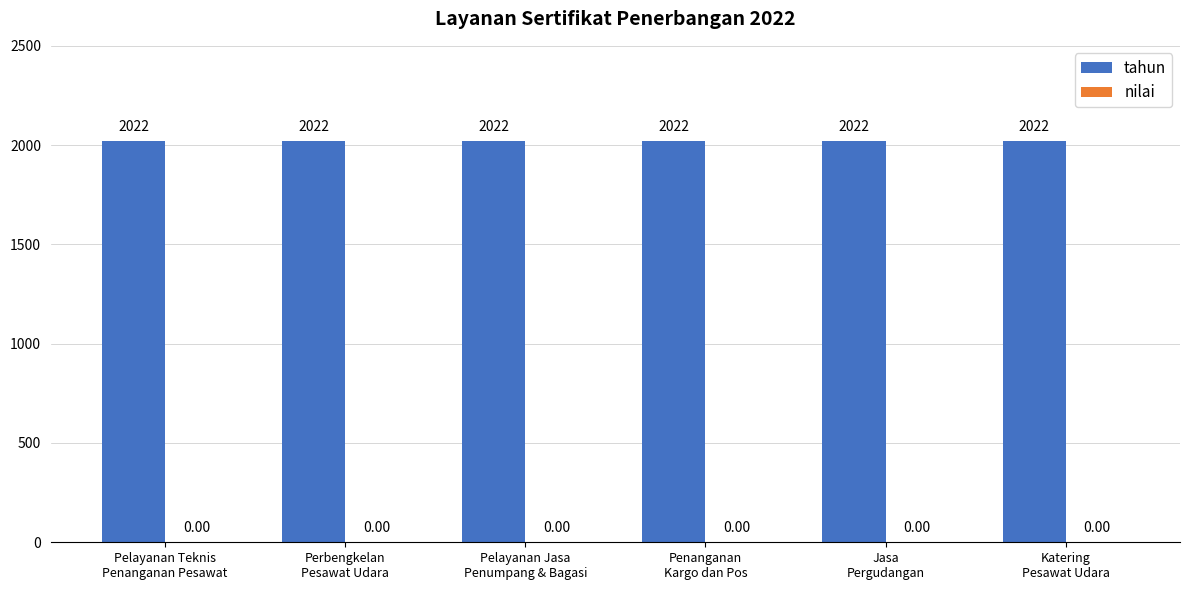

At which category is the sum across all series the highest?

Pelayanan Teknis
Penanganan Pesawat